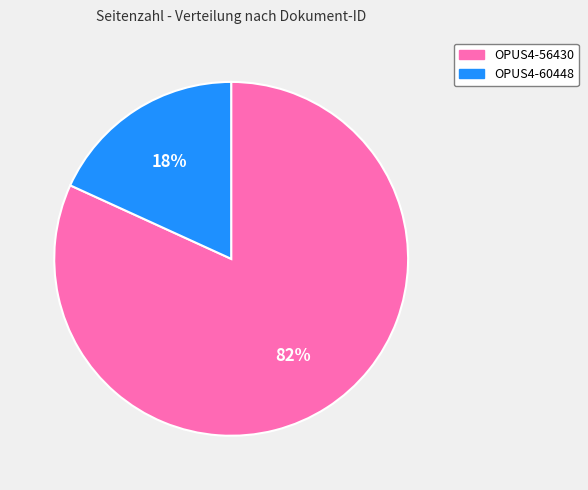

Rank the categories by value from highest to lowest.

OPUS4-56430, OPUS4-60448